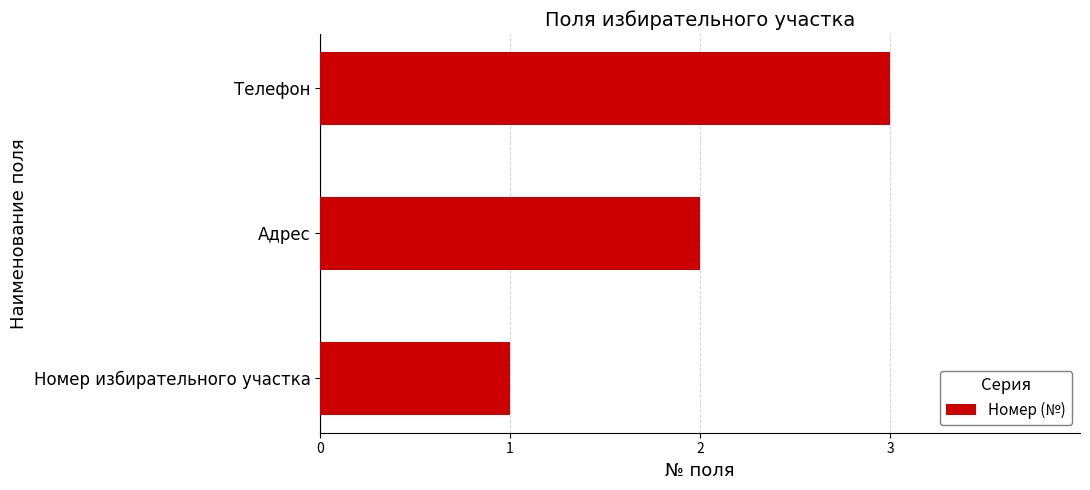

What is the greatest value displayed?

3